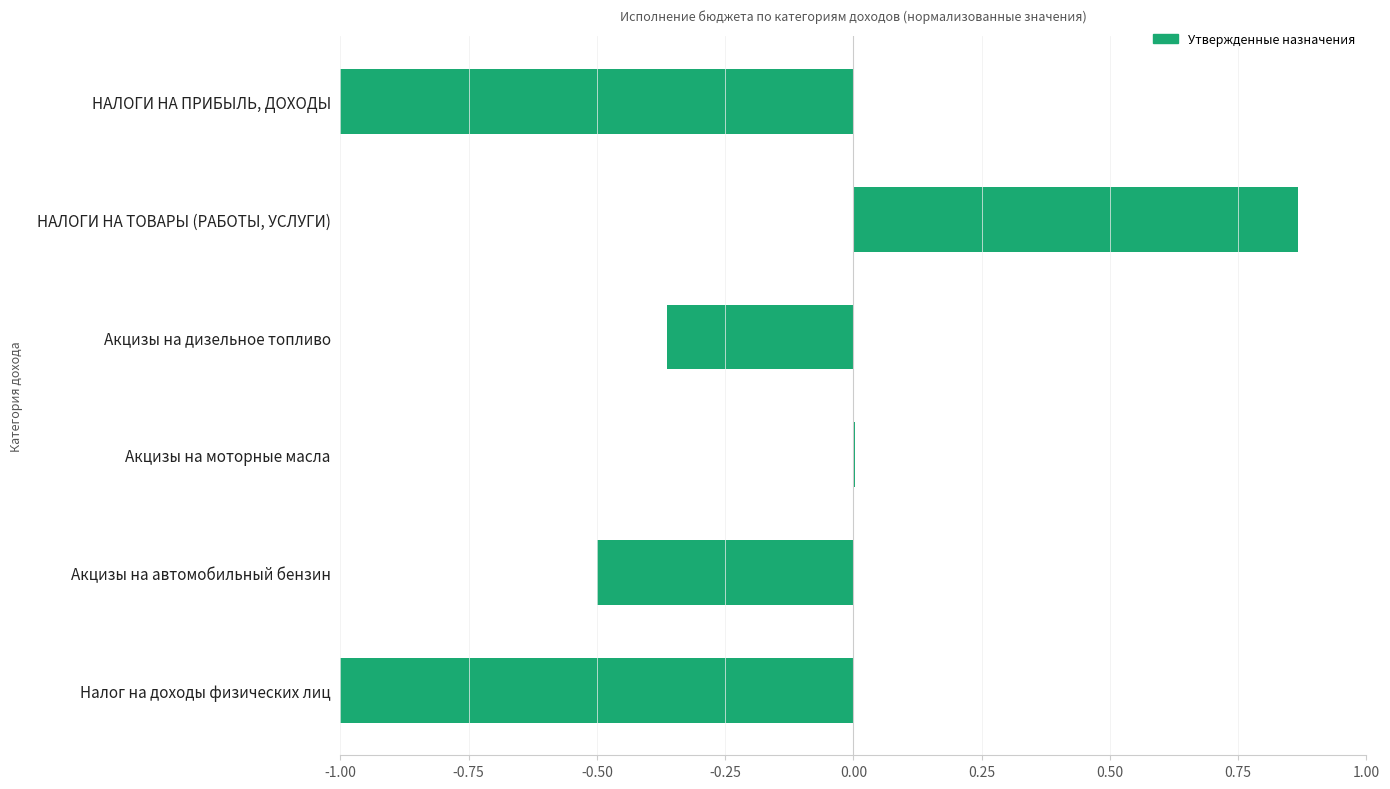

What is the change in value from Акцизы на дизельное топливо to Налог на доходы физических лиц?

-0.6